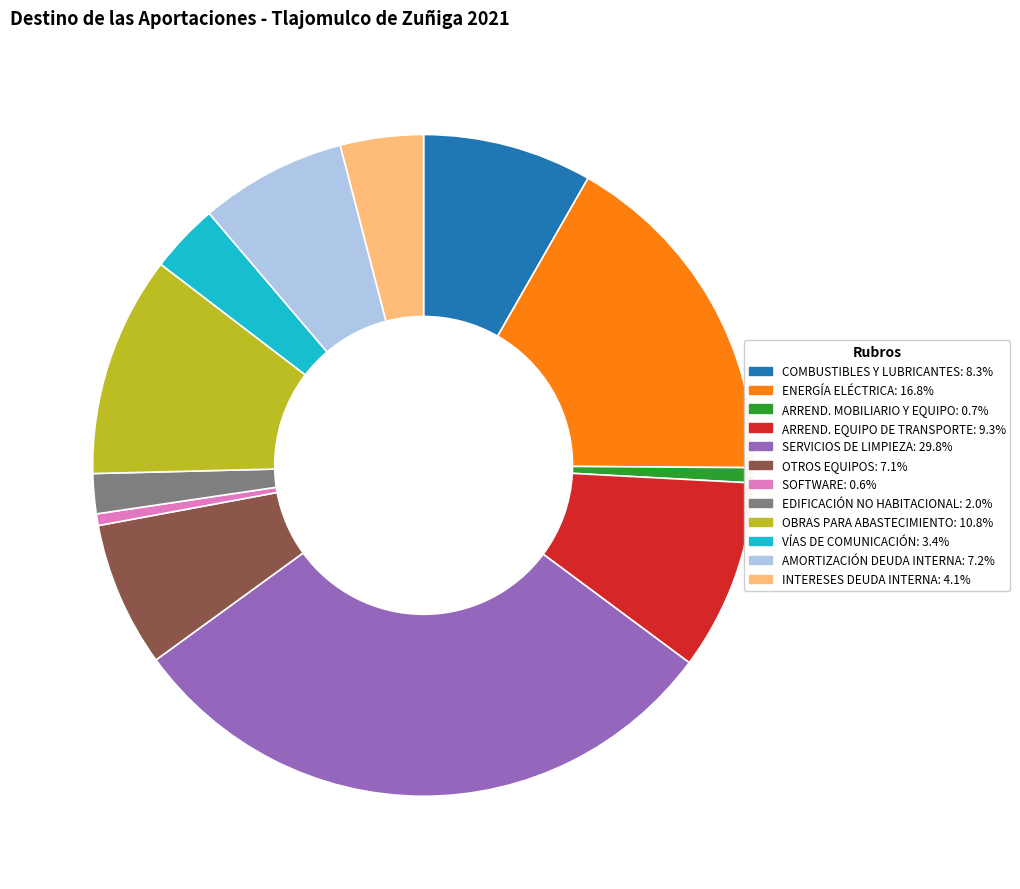

Does any single category account for the majority?

No